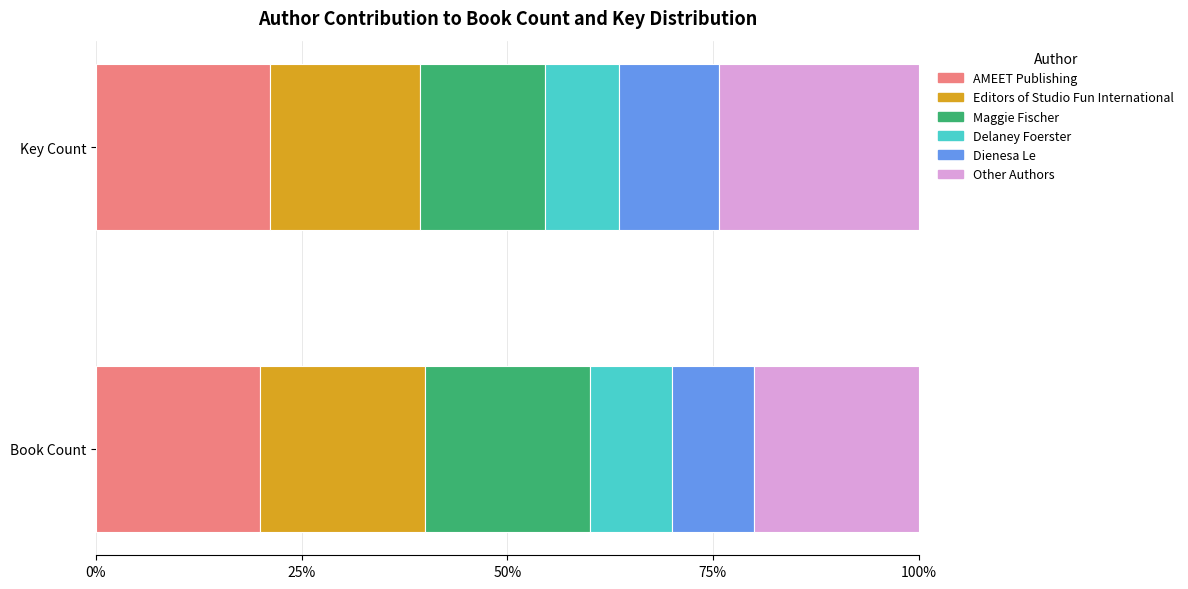

What is the minimum value for AMEET Publishing?

20.0